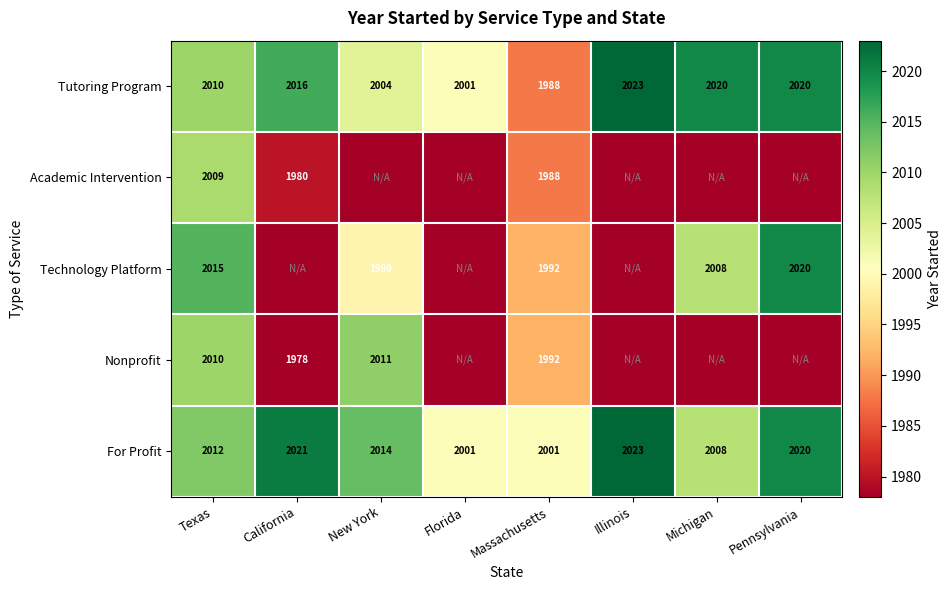

At which category is the sum across all series the highest?

Texas